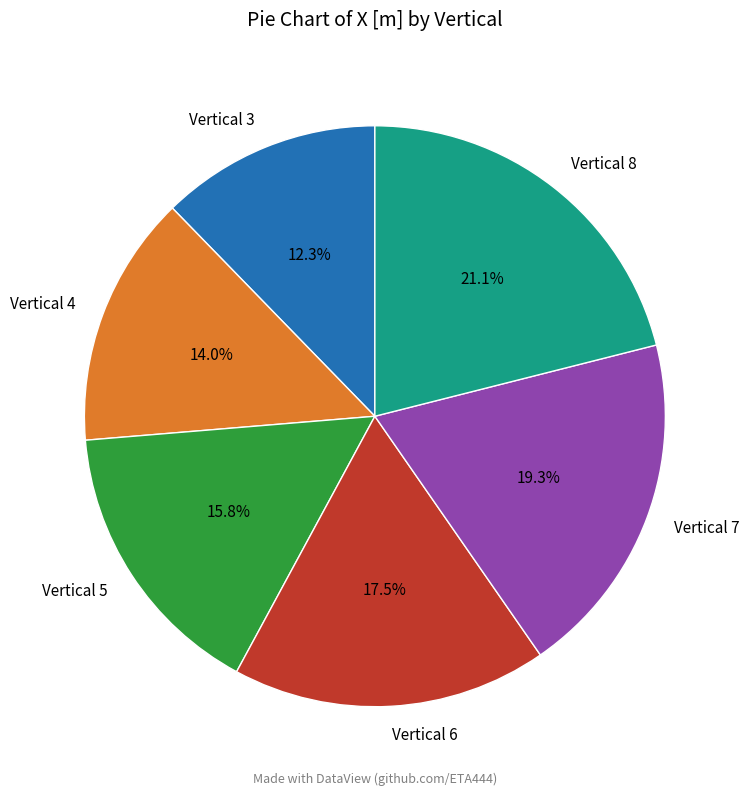

What portion of the pie excludes Vertical 8?

78.9%